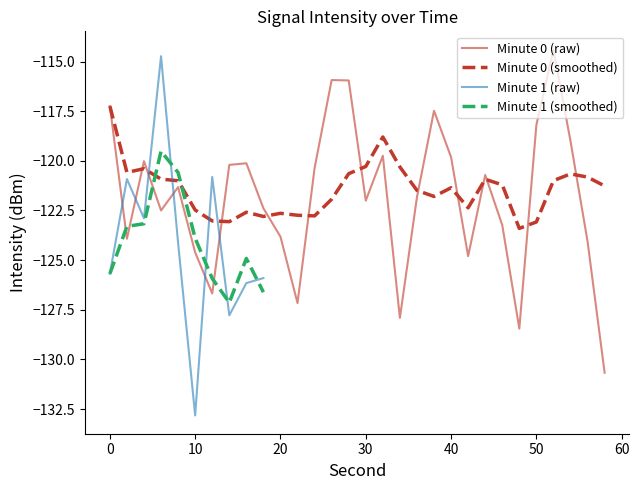

True or false: the data shows -120.2 at 14.

True